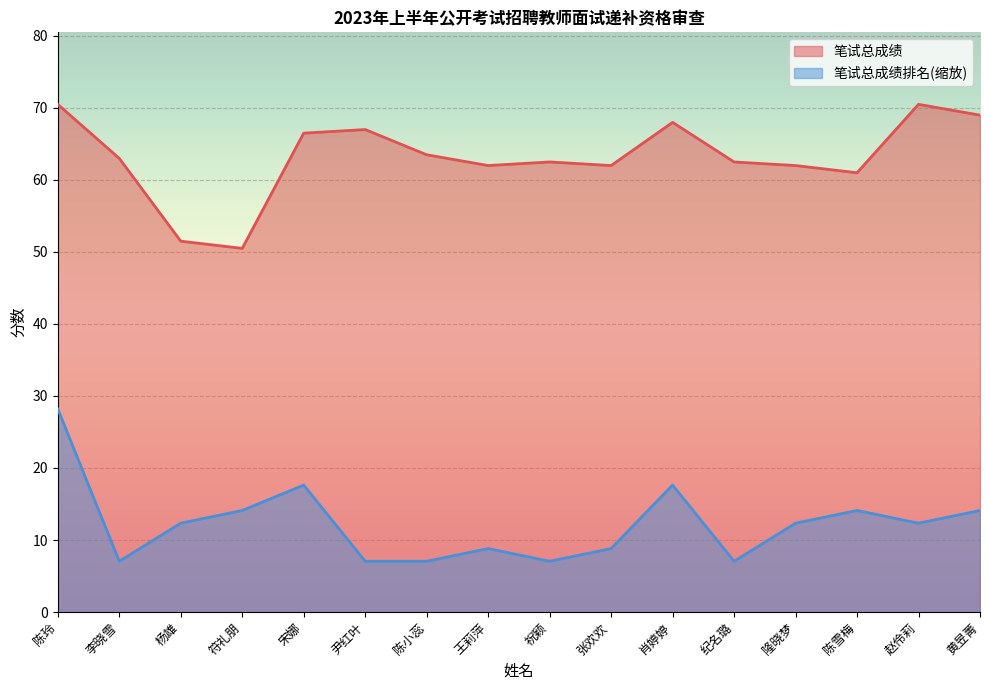

What is the difference between the maximum and minimum values in the 笔试总成绩排名 series?

21.2